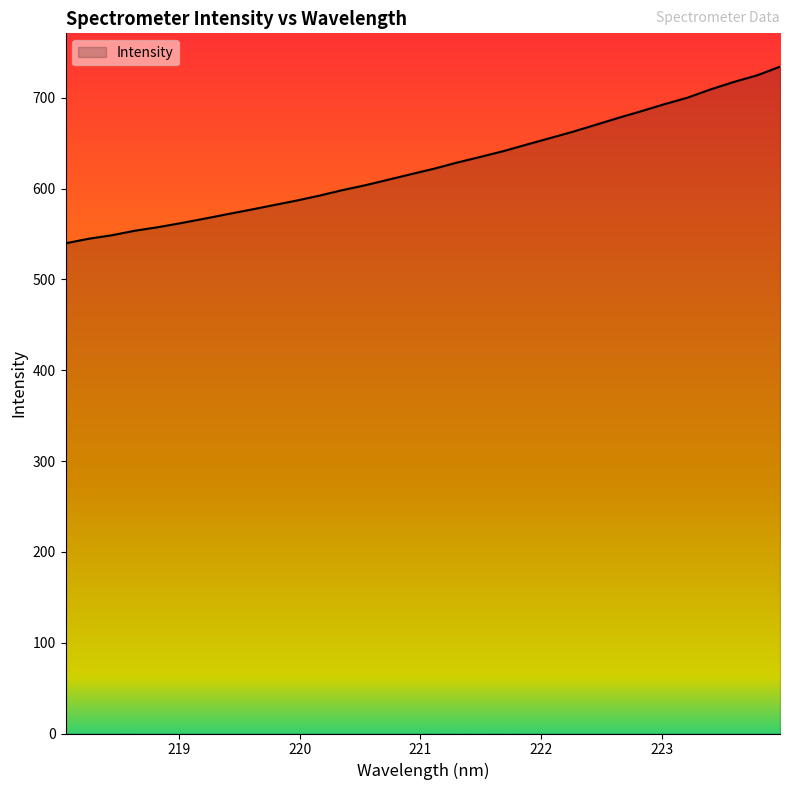

What is the maximum value shown in the chart?

734.4